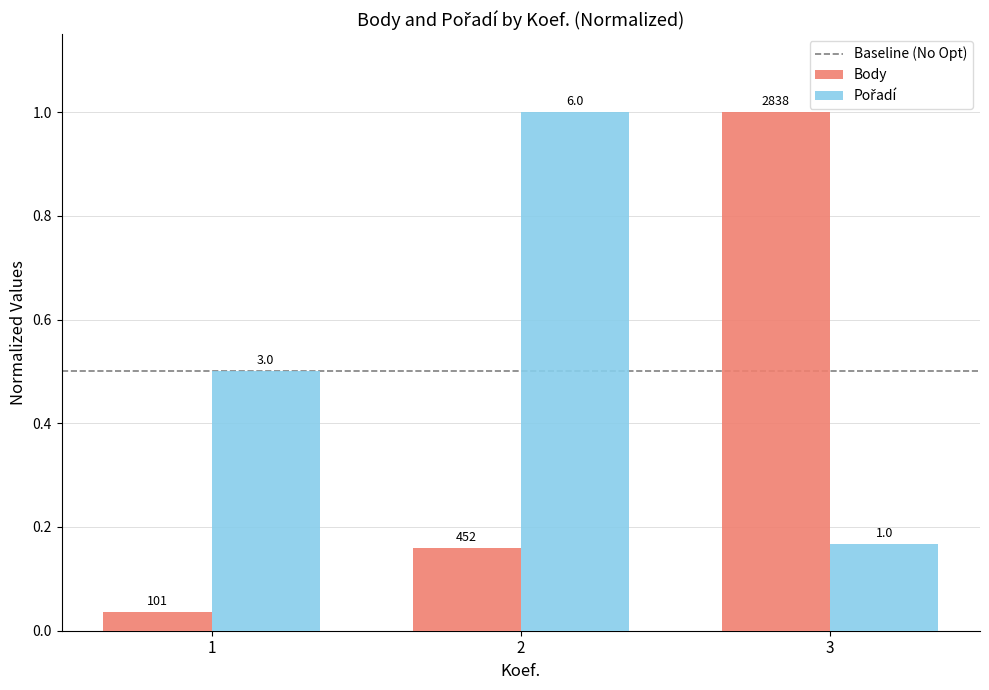

Which series has the largest range (max minus min)?

Body